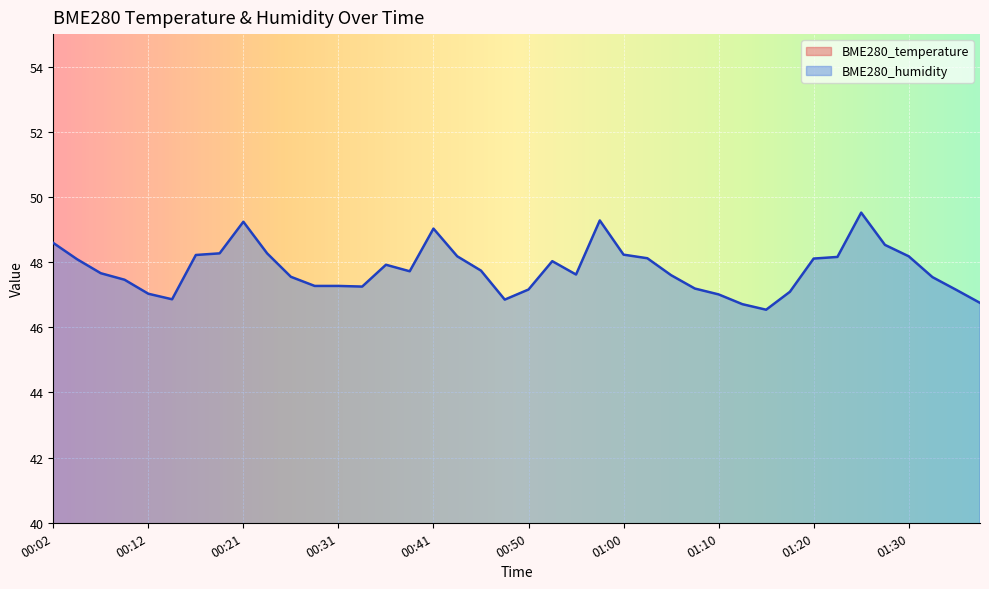

Between 00:36 and 00:43, which series saw the biggest shift?

BME280_humidity